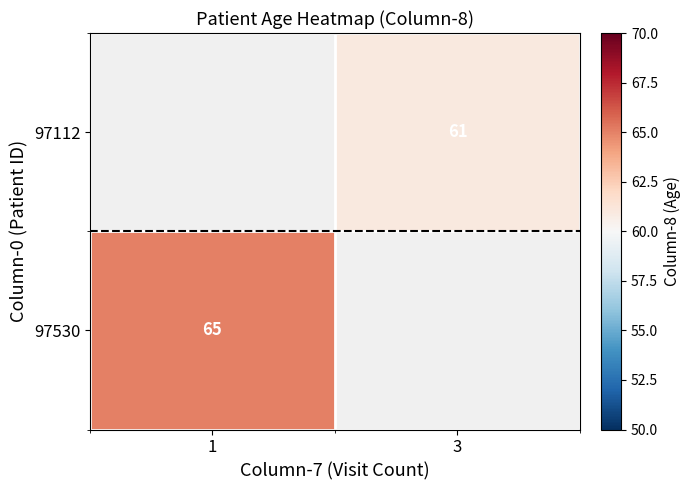

How many data points does each series have?

2